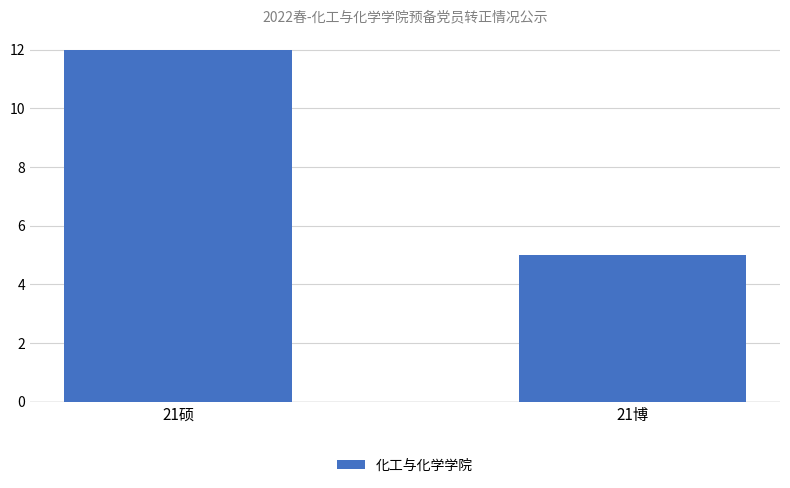

What is the value of the 2nd bar from the left?

5